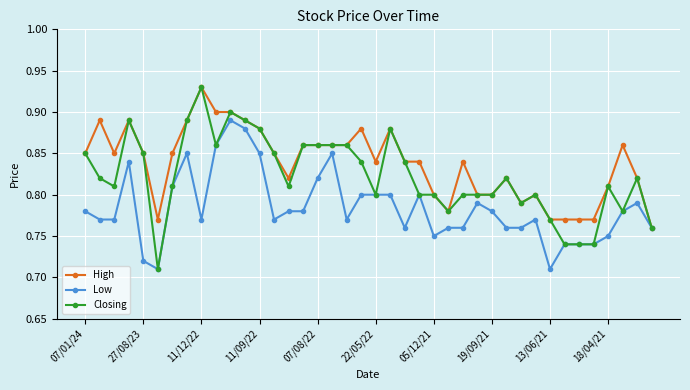

Which series has the largest total across all categories?

High